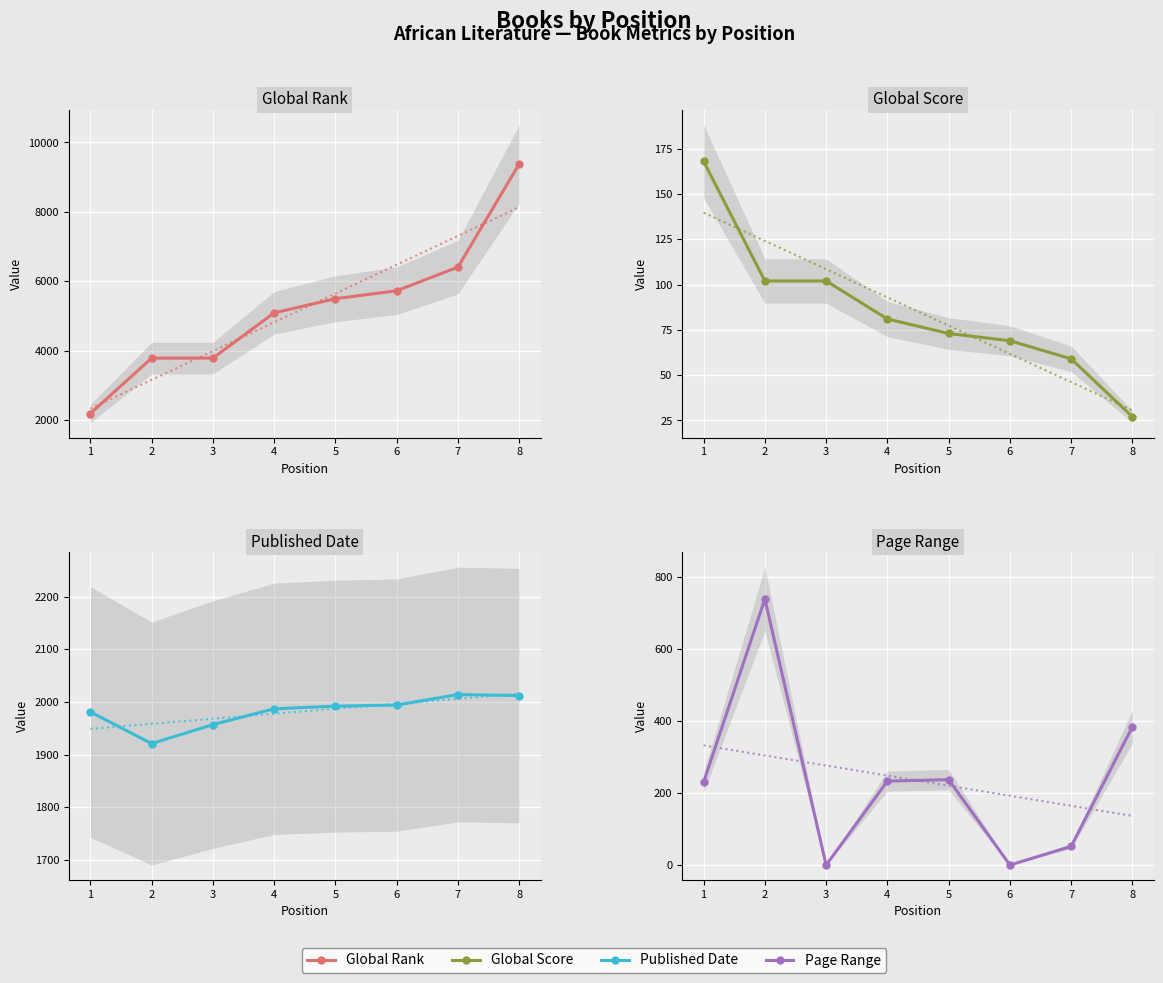

Where is Global Score nearest to the value 97?

2